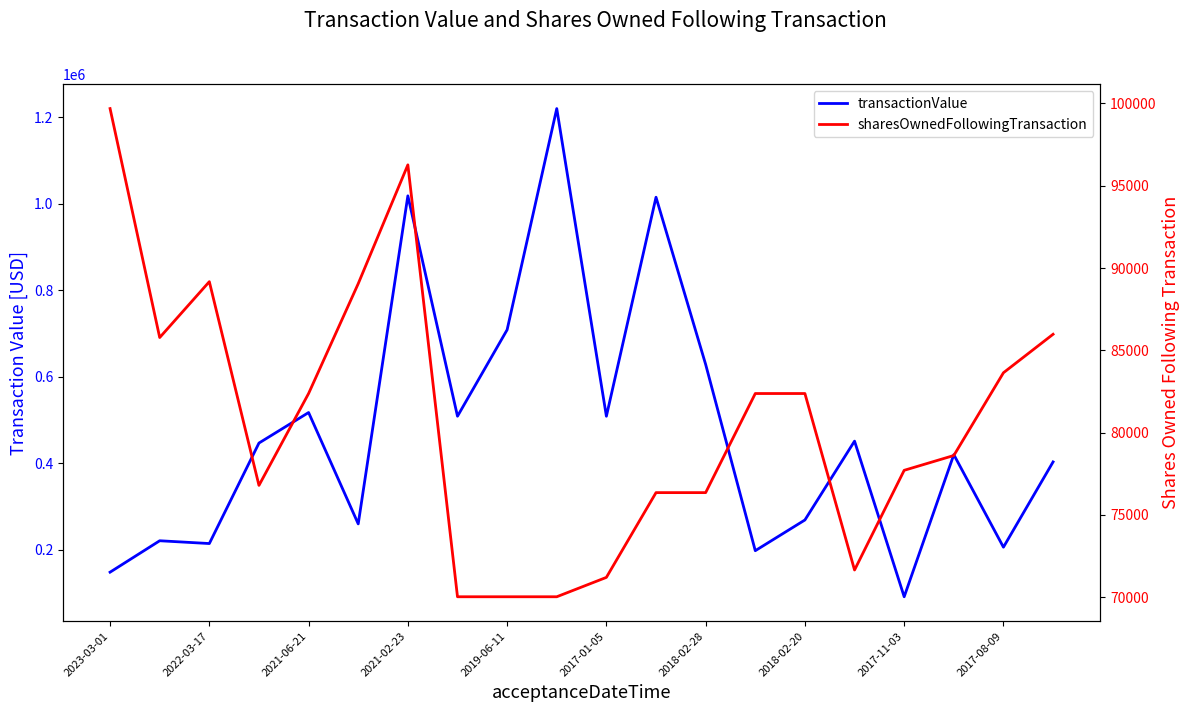

Rank the series by their average value, from highest to lowest.

transactionValue, sharesOwnedFollowingTransaction